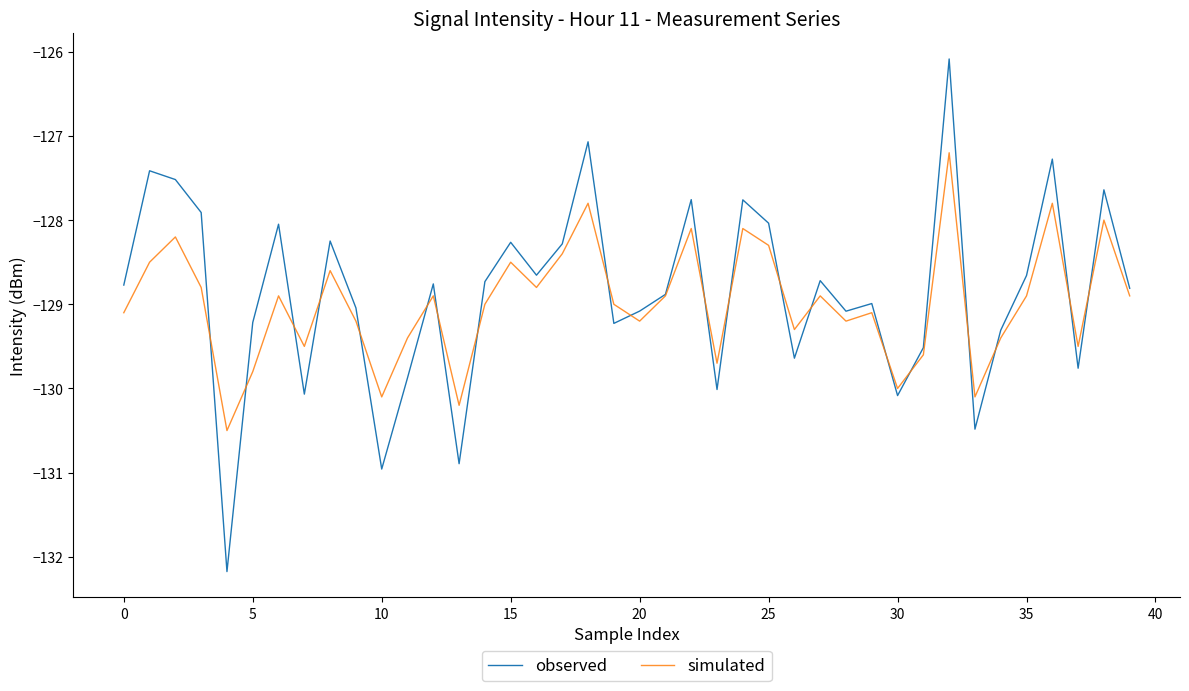

List the series in order of their peak value, lowest first.

simulated, observed